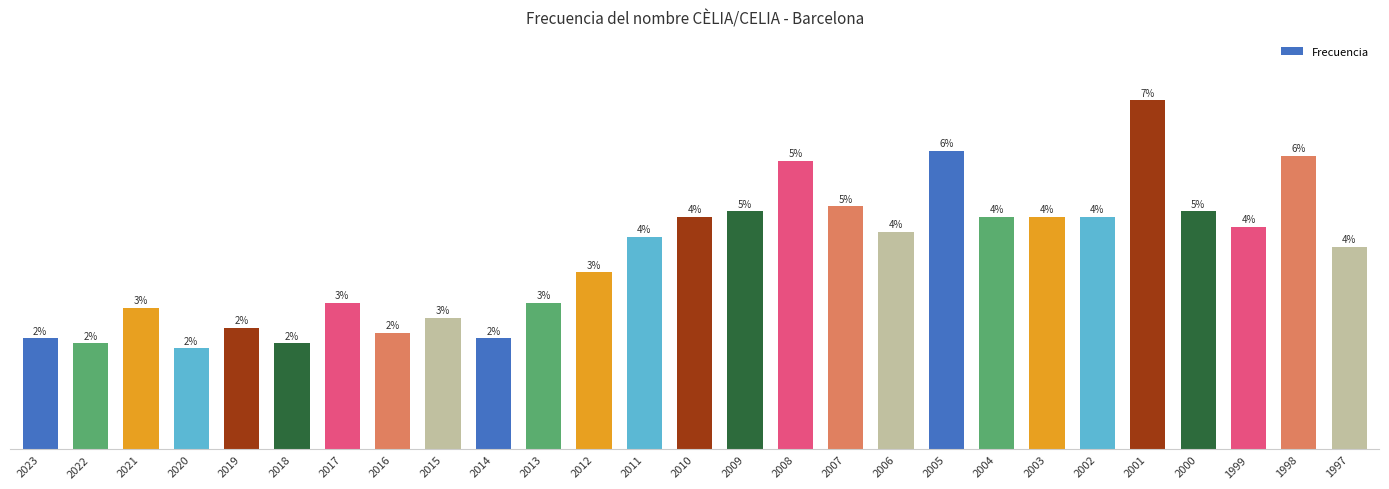

What is the change in value from 2016 to 2008?

+34